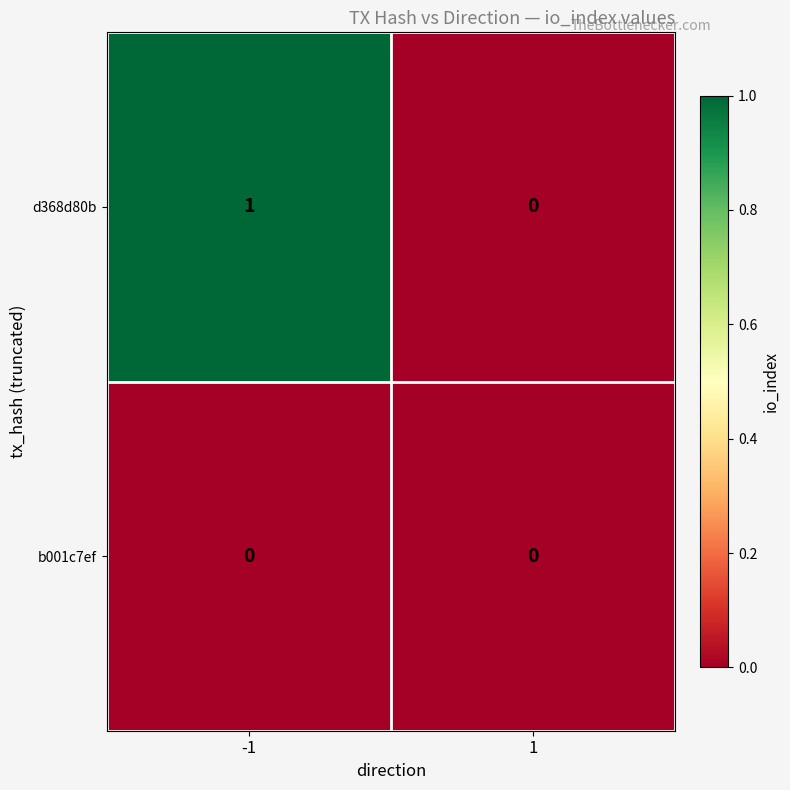

Which series changed the most between -1 and 1?

d368d80b